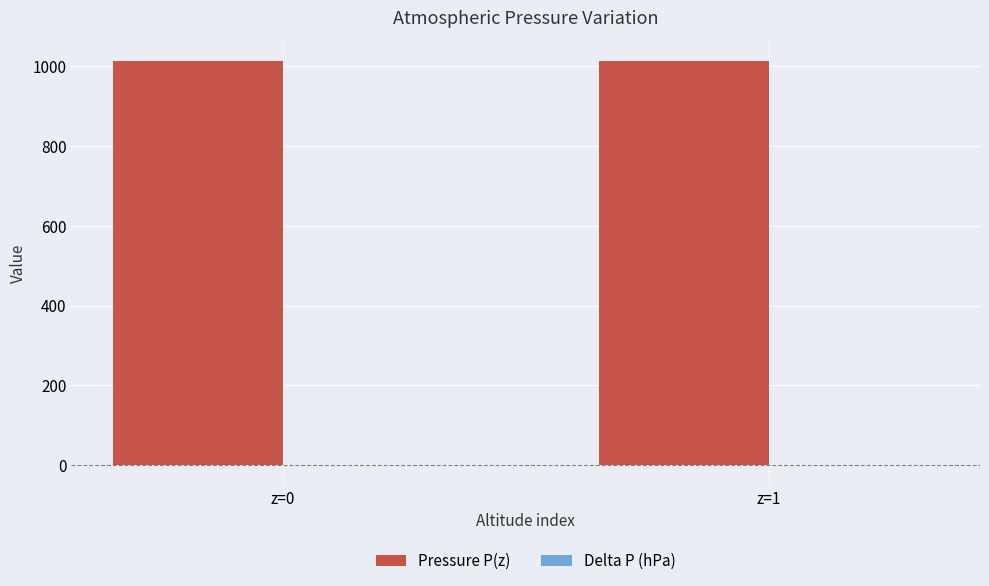

The Pressure P(z) series shows 1013.2 at z=0. True or false?

True